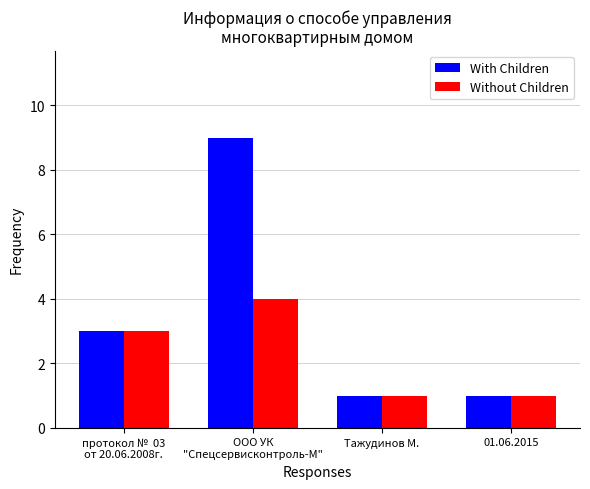

What is the smallest value displayed?

1